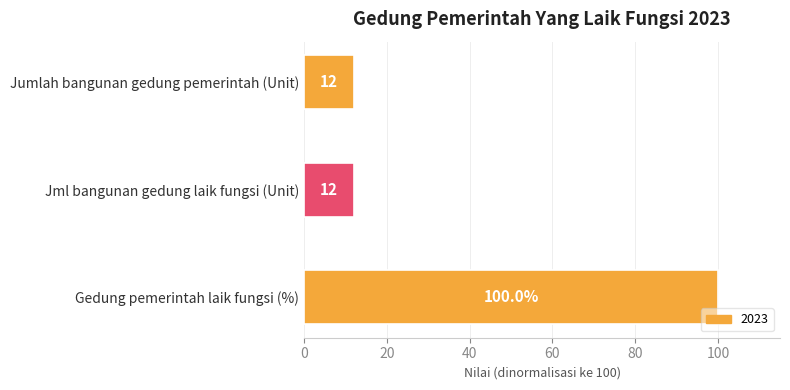

What is the average value?

41